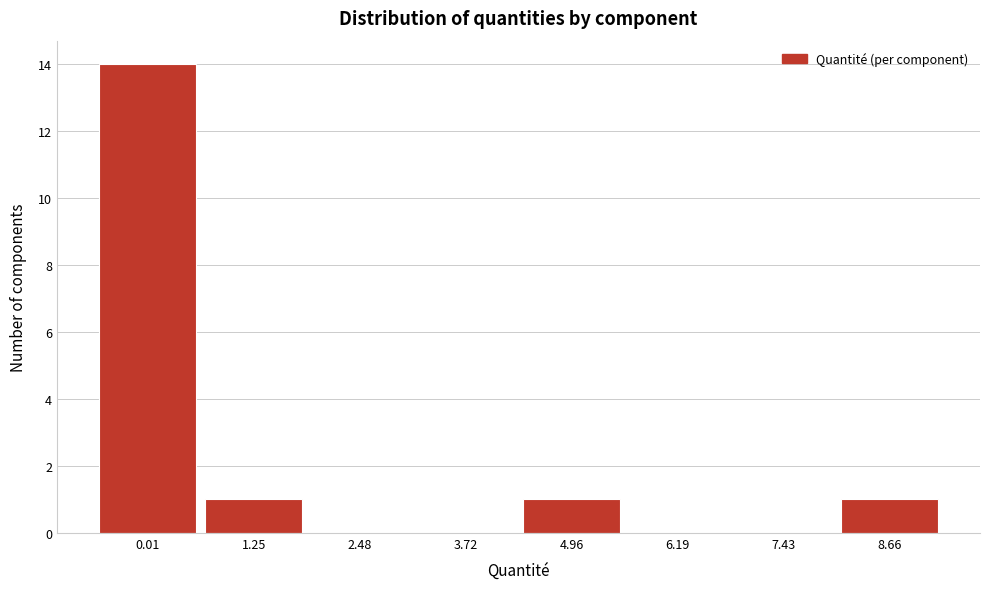

Reading left to right, list all the values displayed in this chart.

0.01=14	1.25=1	2.48=0	3.72=0	4.96=1	6.19=0	7.43=0	8.66=1